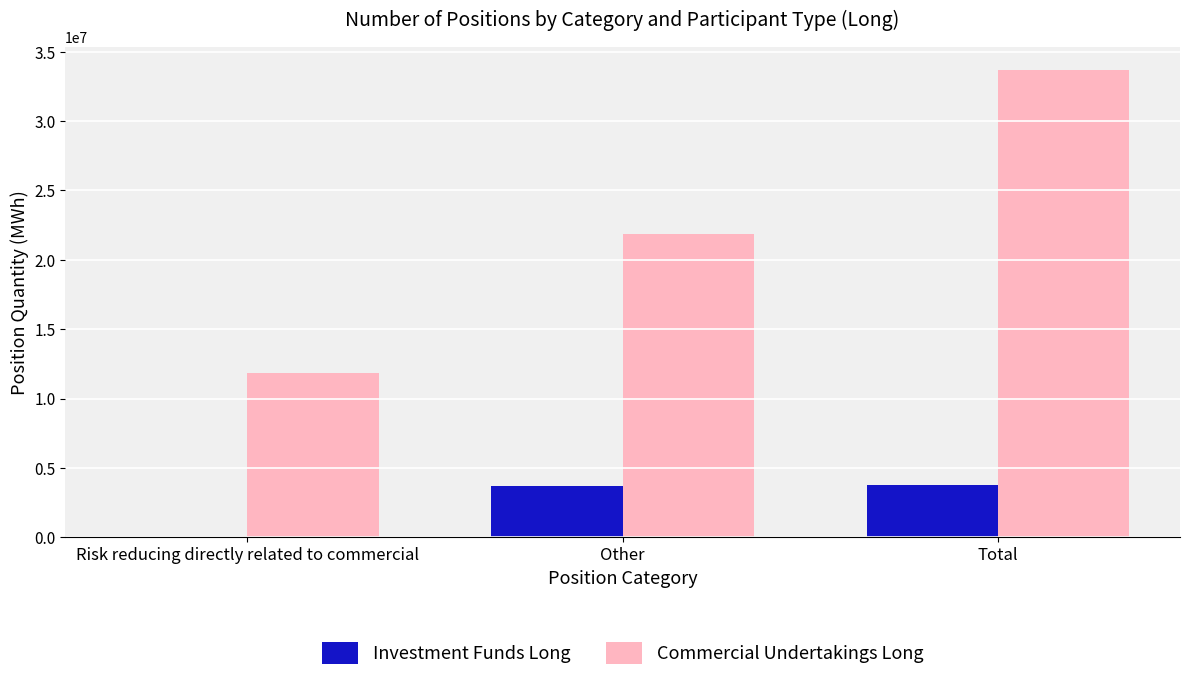

True or false: Commercial Undertakings Long has a value of 33682009 at Total.

True